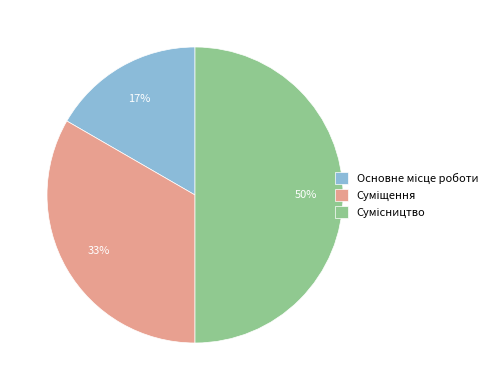

To the nearest percent, what is the average slice percentage?

33%